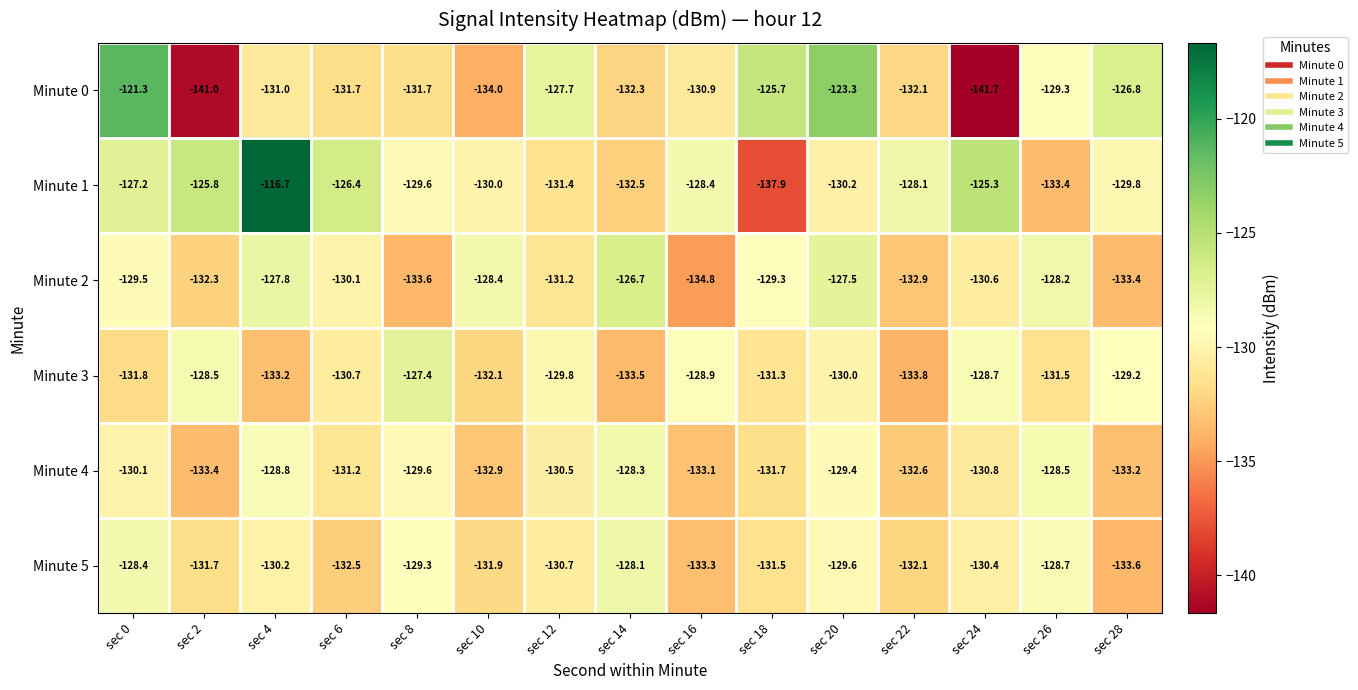

At which category is the sum across all series the highest?

sec 4